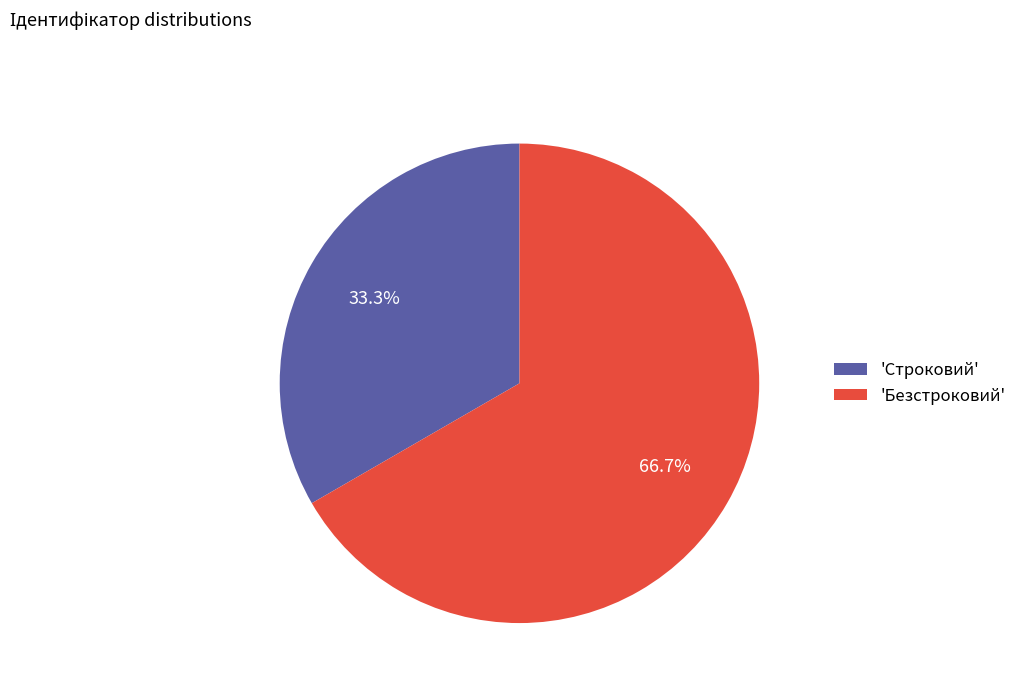

How many slices are in this pie chart?

2